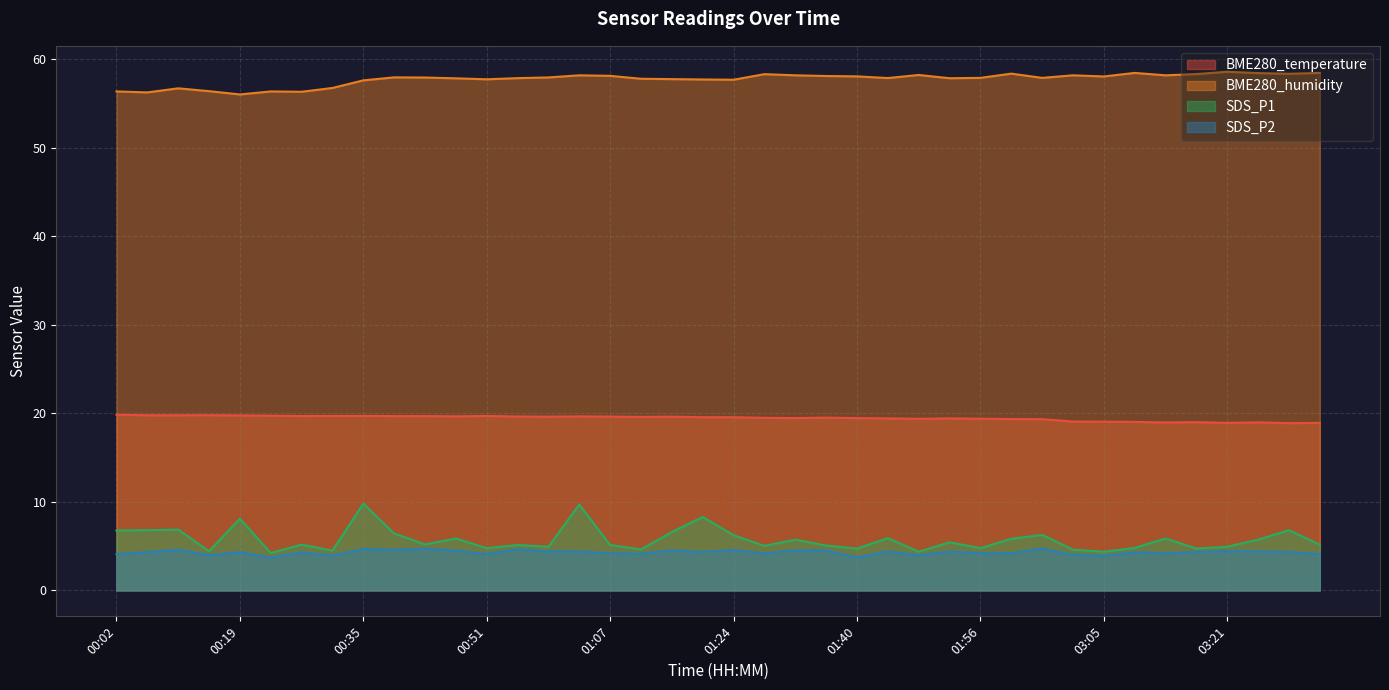

Reading left to right, transcribe all the data shown in this chart.

BME280_temperature: 19.8	19.8	19.8	19.8	19.8	19.7	19.7	19.7	19.7	19.7	19.7	19.7	19.7	19.6	19.6	19.6	19.6	19.6	19.6	19.6	19.6	19.5	19.5	19.5	19.5	19.4	19.4	19.4	19.4	19.4	19.3	19.1	19.1	19.0	19.0	19.0	18.9	19.0	18.9	18.9
BME280_humidity: 56.4	56.2	56.7	56.4	56.0	56.4	56.3	56.7	57.6	57.9	57.9	57.8	57.7	57.9	57.9	58.2	58.1	57.8	57.7	57.7	57.7	58.3	58.2	58.1	58.0	57.9	58.2	57.8	57.9	58.4	57.9	58.2	58.0	58.4	58.2	58.3	58.6	58.4	58.3	58.4
SDS_P1: 6.8	6.8	6.9	4.4	8.1	4.2	5.2	4.5	9.8	6.4	5.2	5.9	4.8	5.1	4.9	9.7	5.1	4.6	6.6	8.3	6.2	5.0	5.7	5.1	4.7	5.9	4.4	5.4	4.8	5.8	6.3	4.6	4.4	4.8	5.9	4.7	4.9	5.7	6.8	5.2
SDS_P2: 4.1	4.3	4.6	4.0	4.3	3.7	4.3	3.9	4.7	4.6	4.7	4.5	4.1	4.6	4.4	4.4	4.2	4.1	4.5	4.3	4.6	4.2	4.5	4.5	3.7	4.4	4.0	4.4	4.2	4.2	4.7	4.0	3.9	4.3	4.2	4.3	4.4	4.4	4.3	4.1